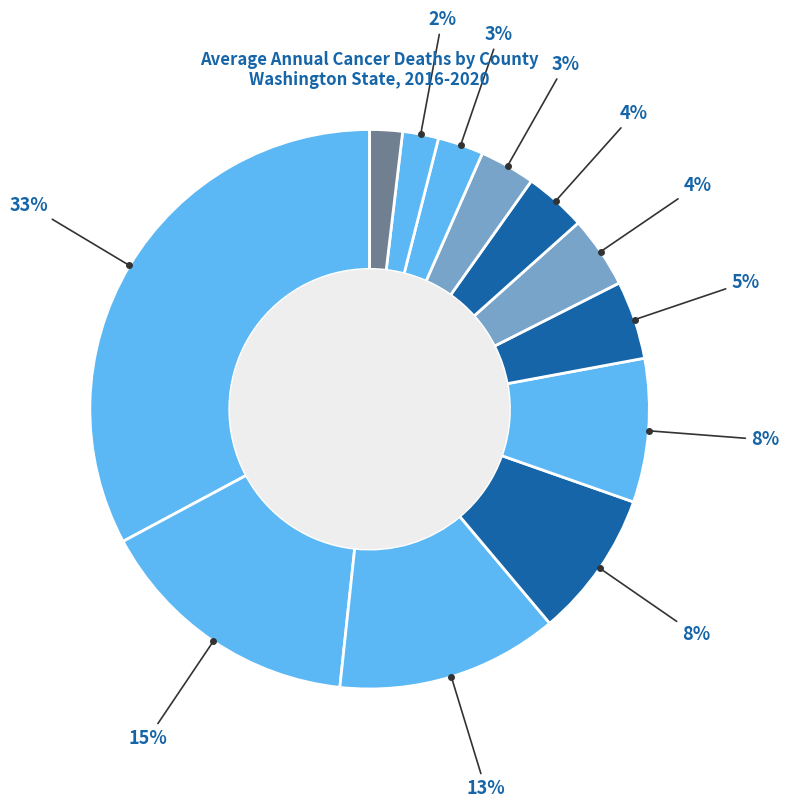

To the nearest percent, what is the average slice percentage?

8%